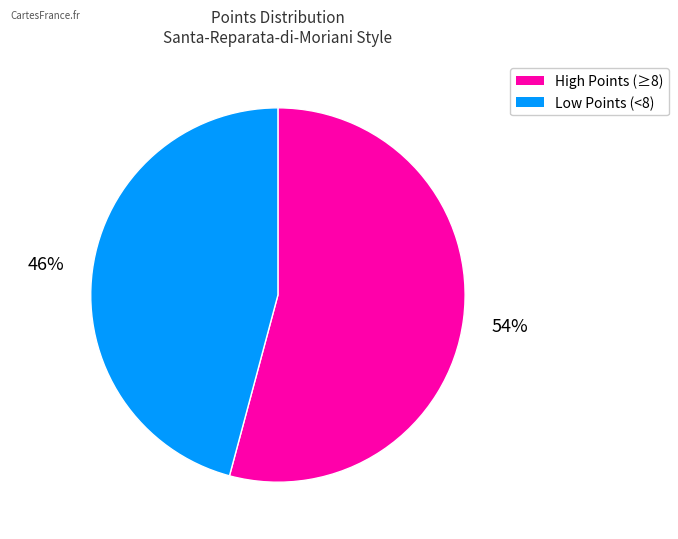

To the nearest percent, what is the average slice percentage?

50%